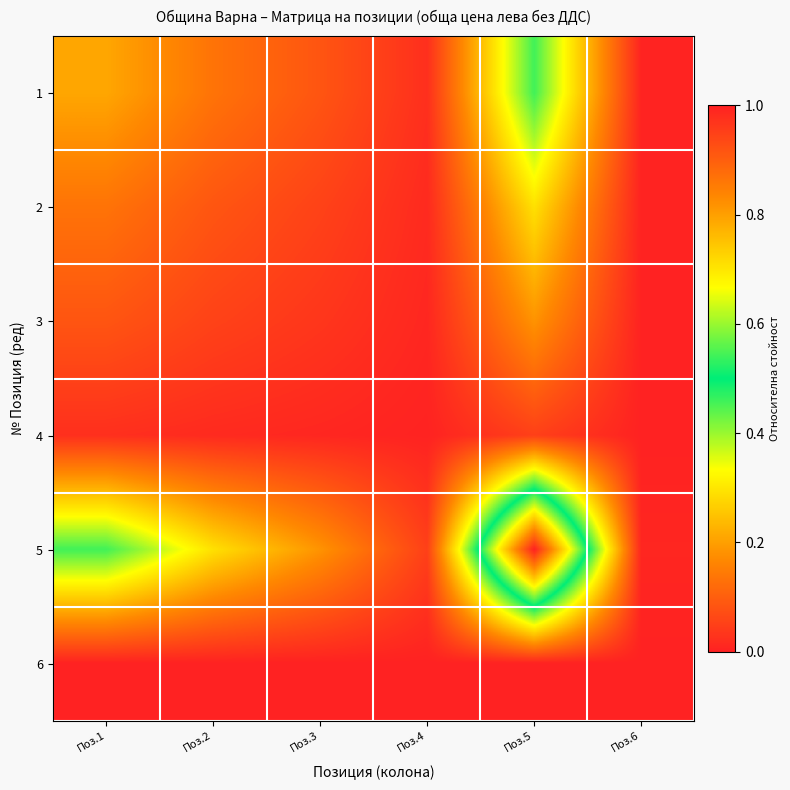

How many categories are shown in the chart?

6